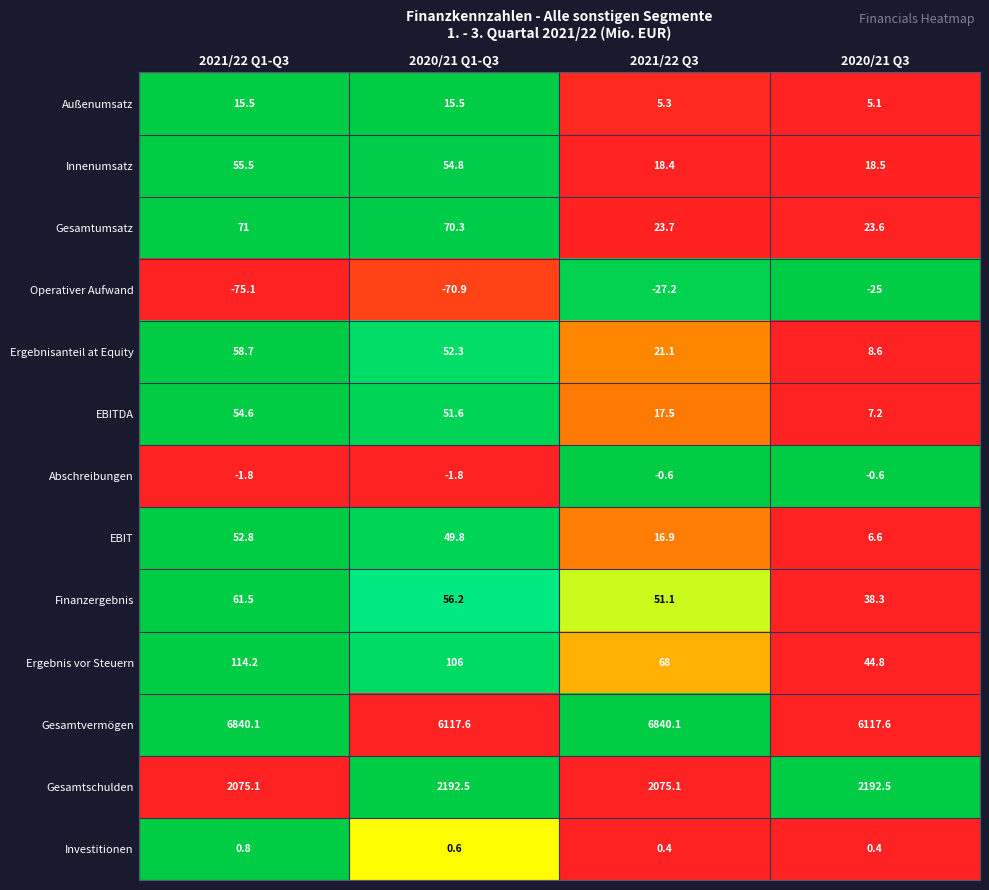

Is it true that Gesamtumsatz equals 71.0 at 2021/22 Q1-Q3?

True